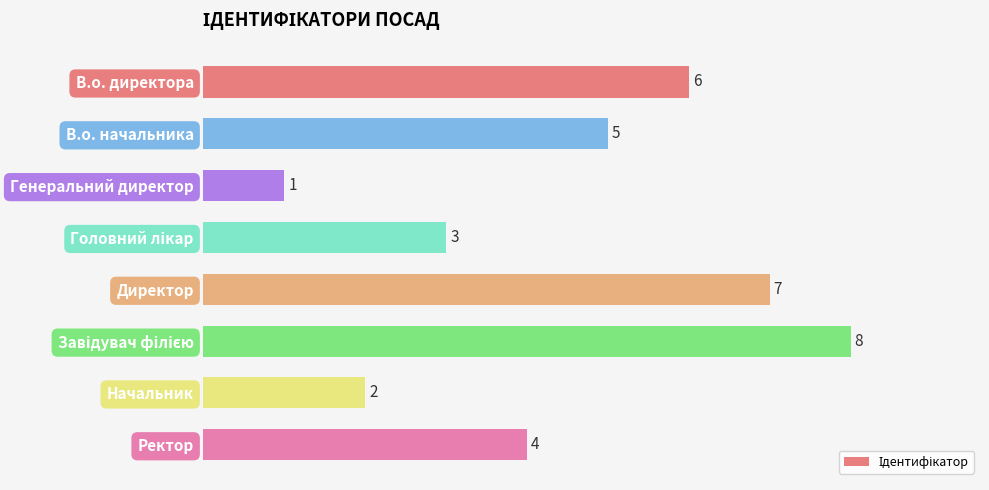

The chart shows a value of 5 at В.о. начальника. True or false?

True